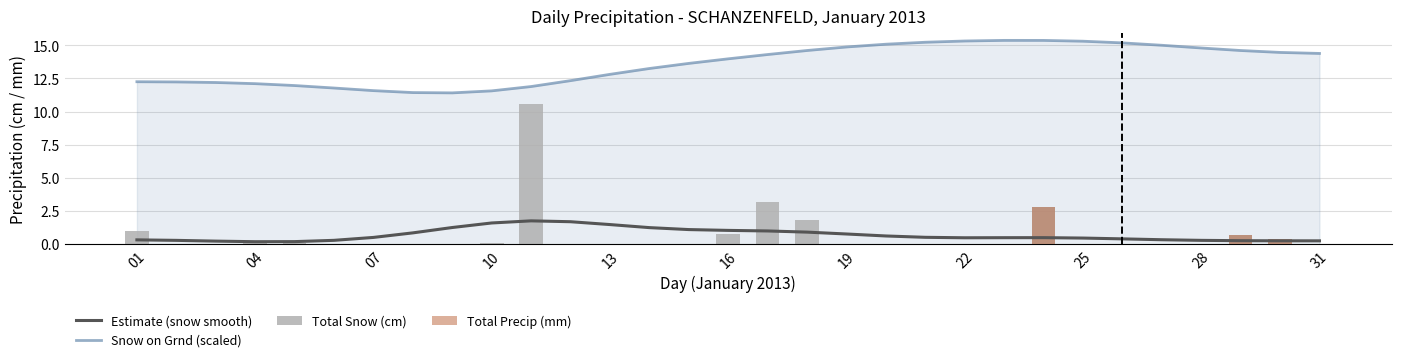

What is the average value?

0.7